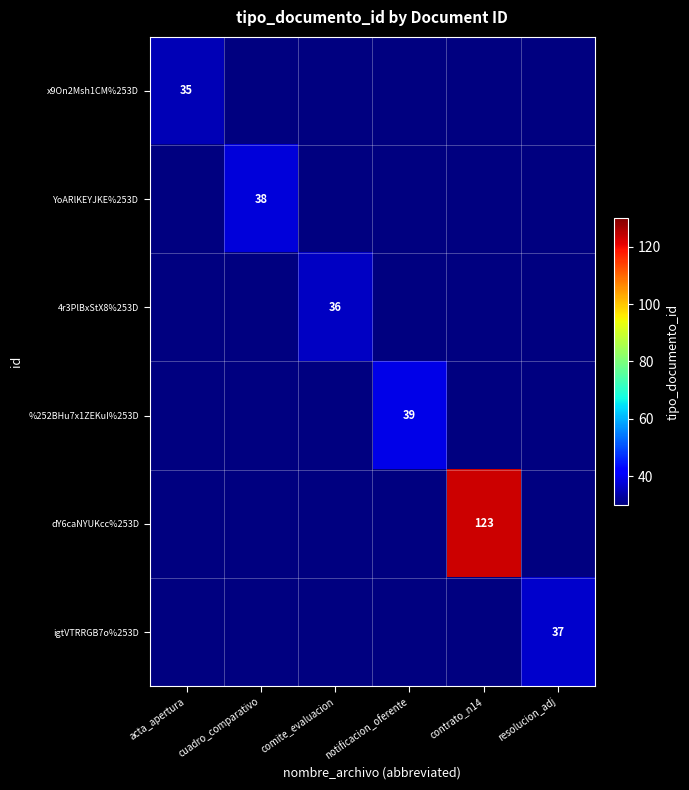

Is it true that dY6caNYUKcc%253D equals 163.0 at contrato_n14?

False